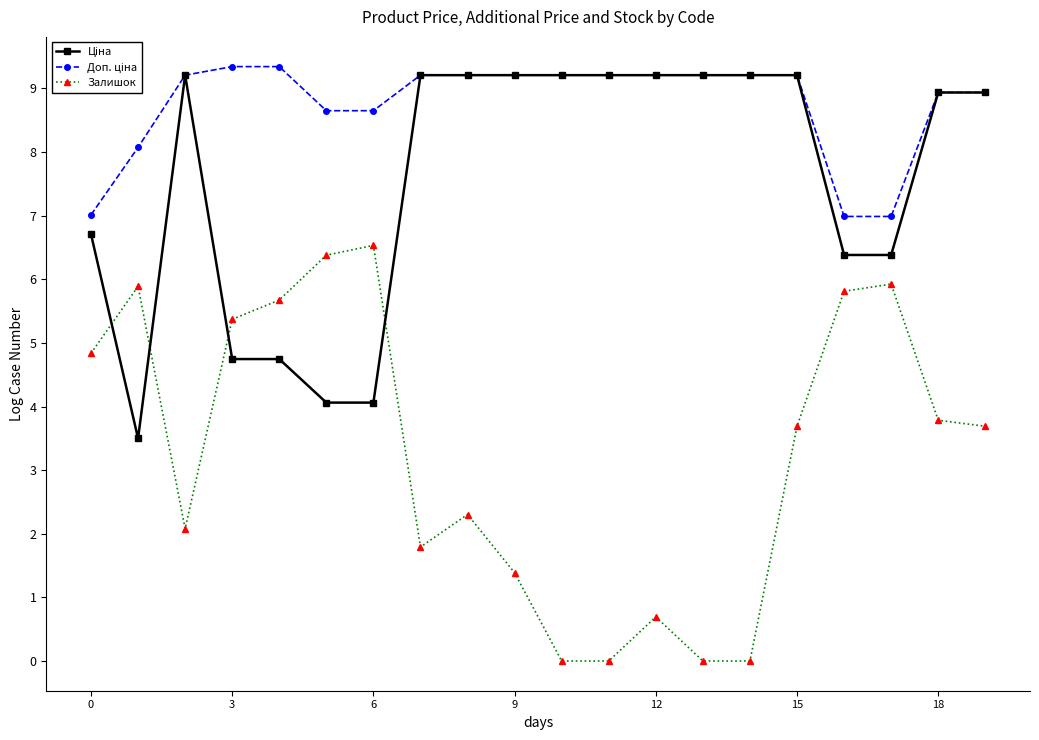

True or false: Залишок has more than 1 interior local peaks.

True